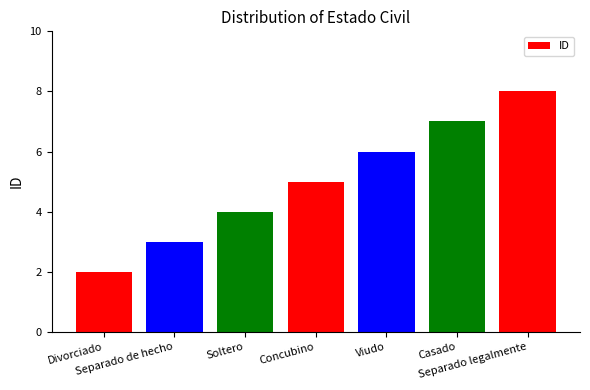

Are the bars horizontal?

No